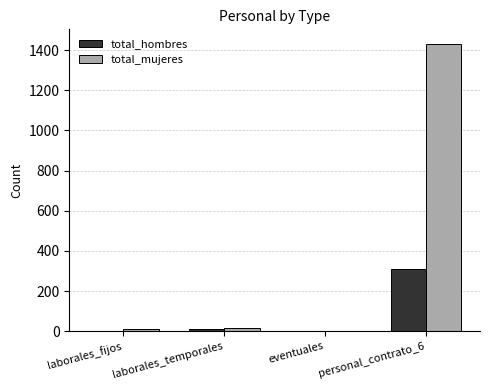

At which category is the sum across all series the highest?

personal_contrato_6